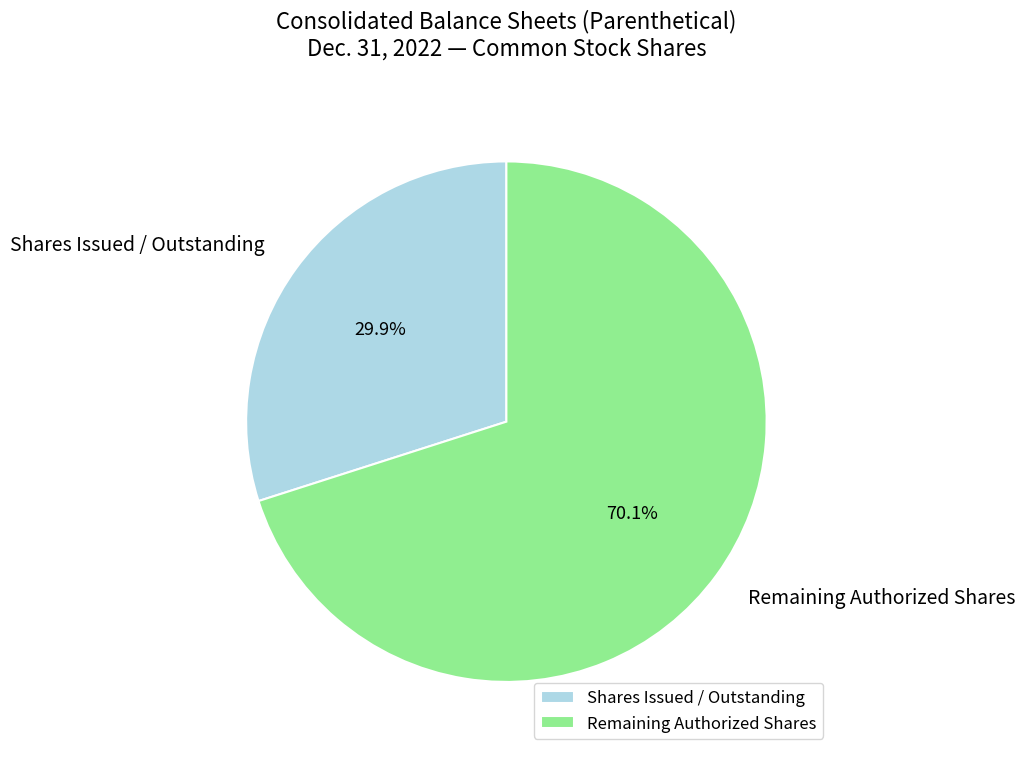

Is there any slice that represents more than half of the pie?

Yes